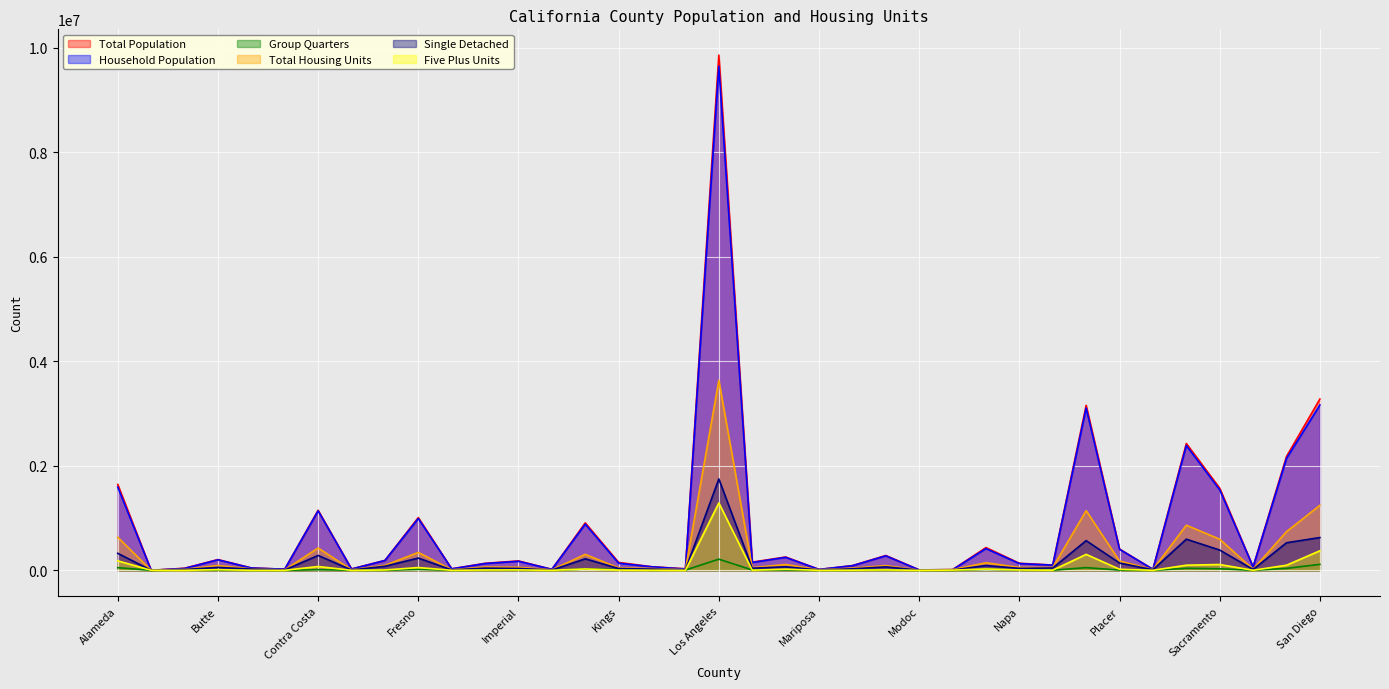

Which series has the largest total across all categories?

Total Population